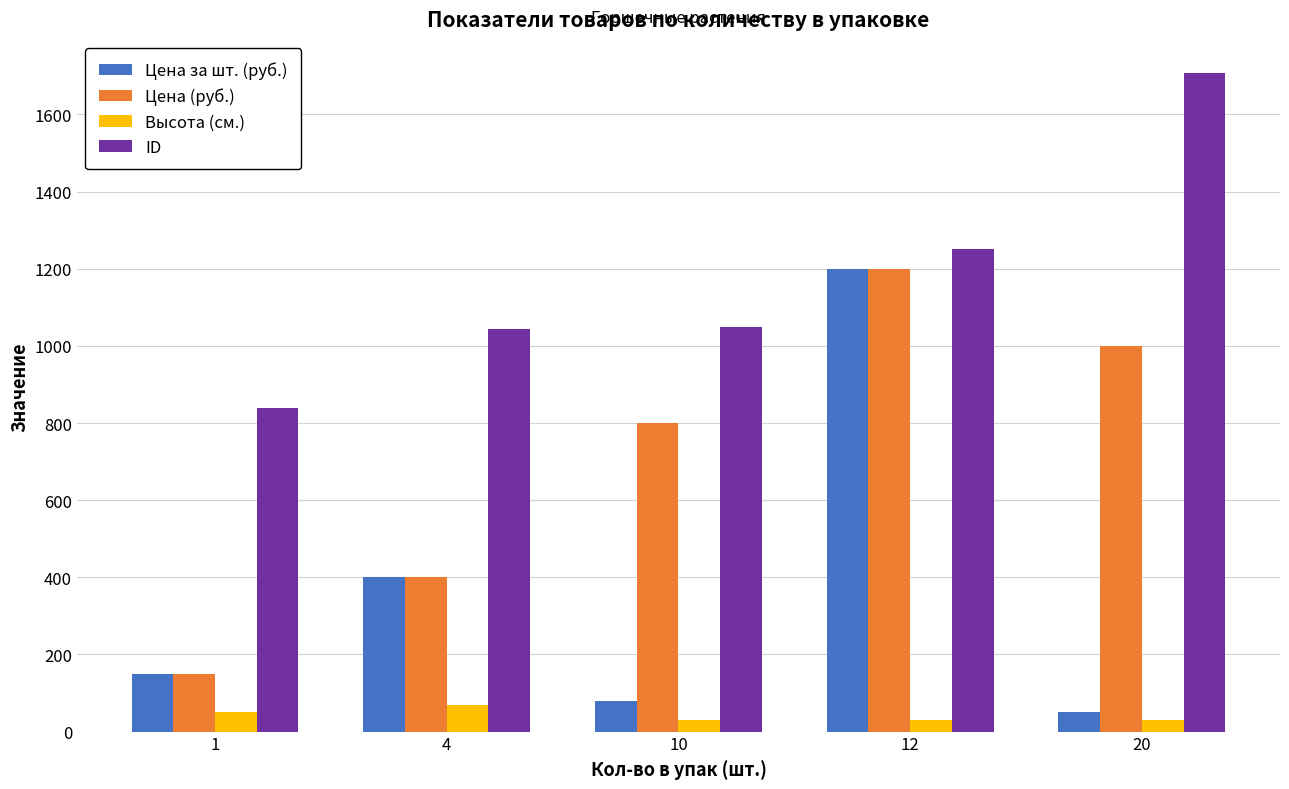

The value of ID at 12 is 787. True or false?

False